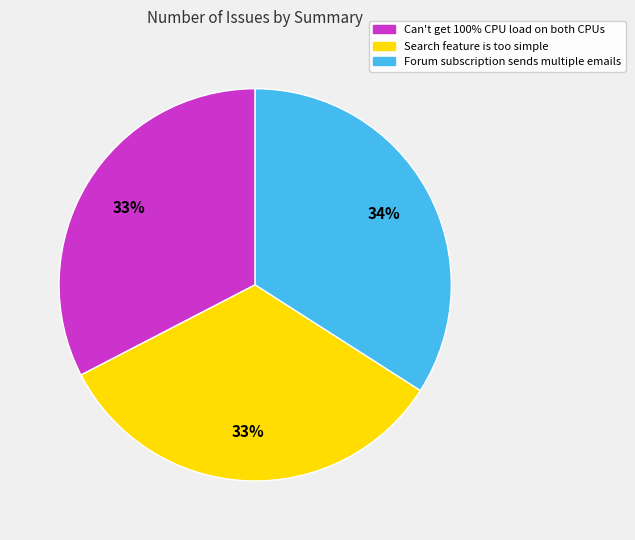

Does Can't get 100% CPU load on both CPUs account for over 50% of the chart?

No